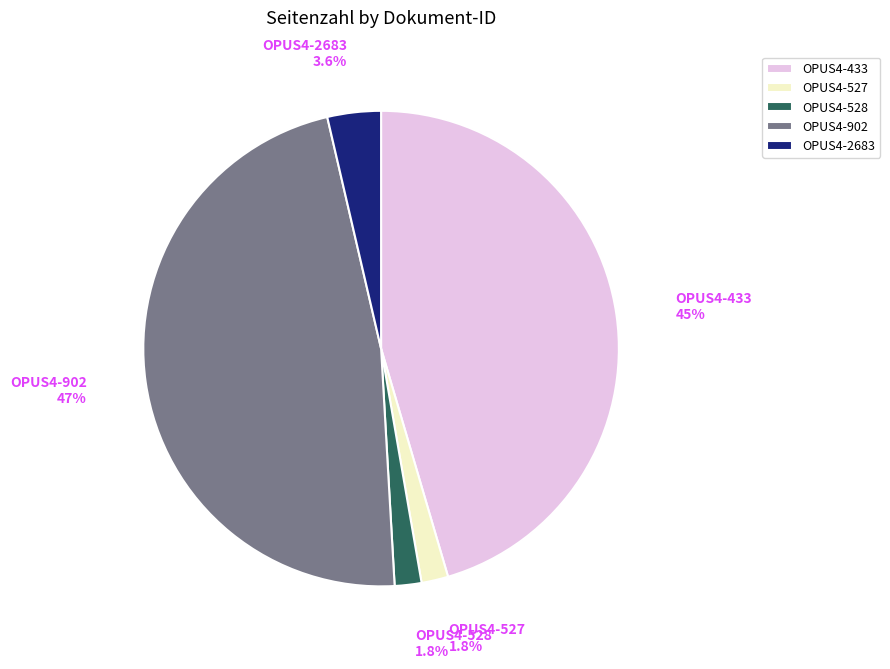

Approximately how many times larger is the value at OPUS4-2683 compared to OPUS4-527?

2.0